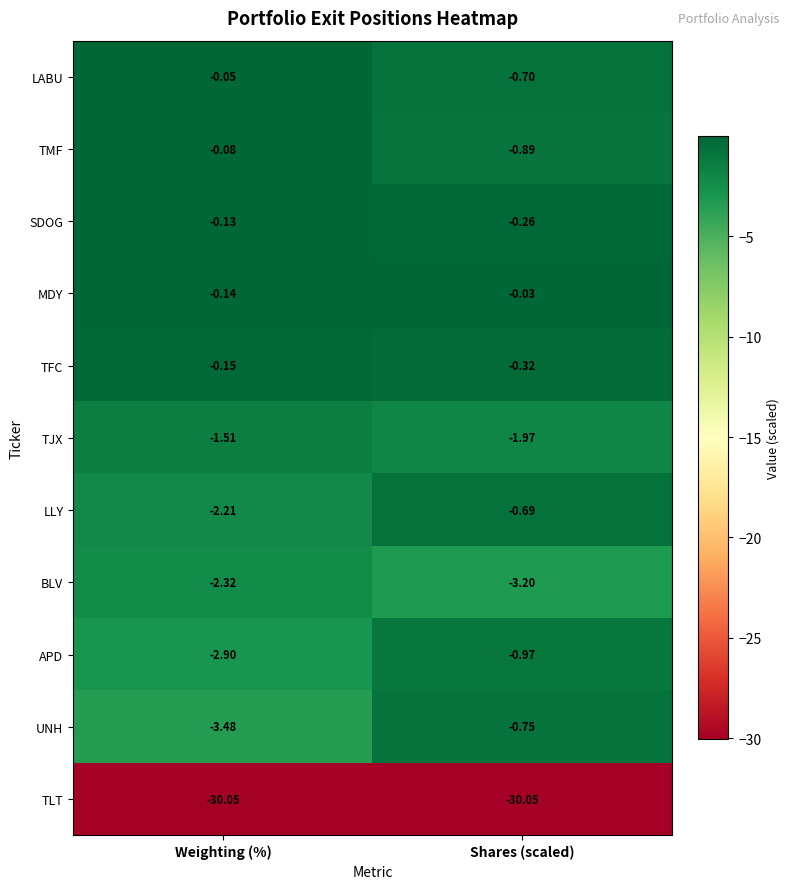

Which category has the highest value across all series?

Shares (scaled)